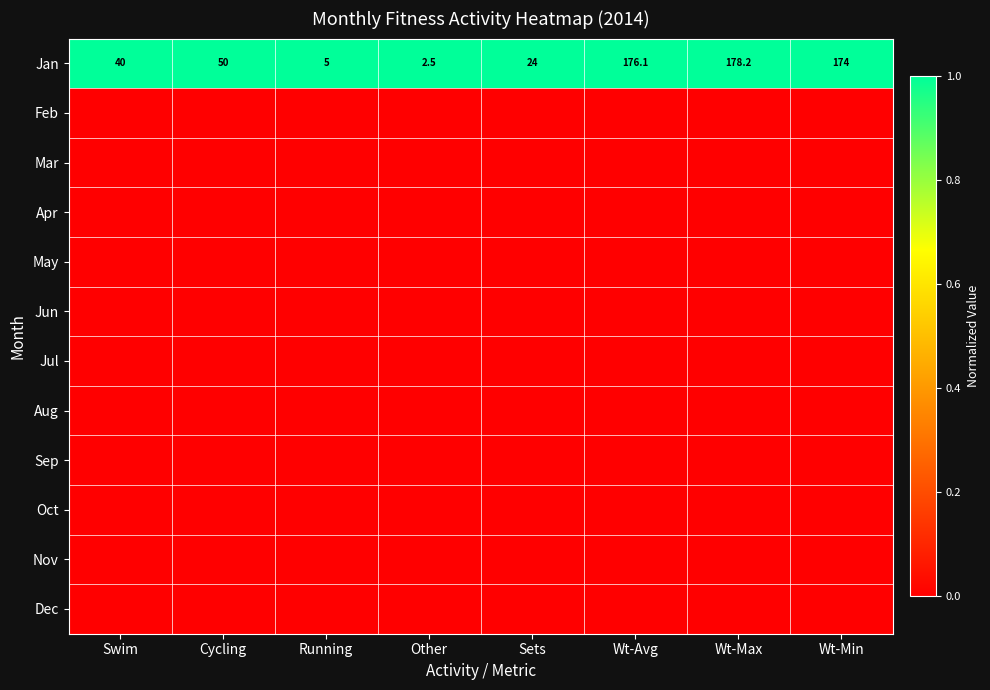

The value of Jan at Swim is 54.9. True or false?

False